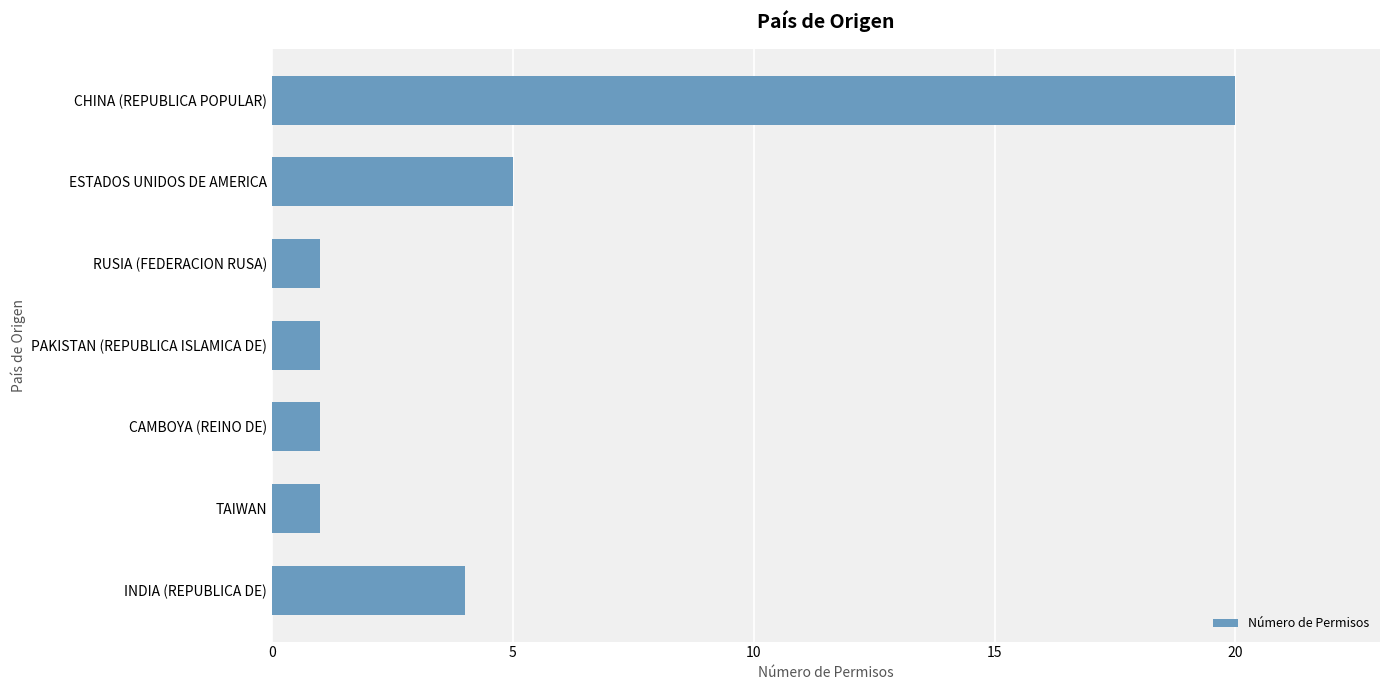

Is it true that the value at CAMBOYA (REINO DE) is 1?

True